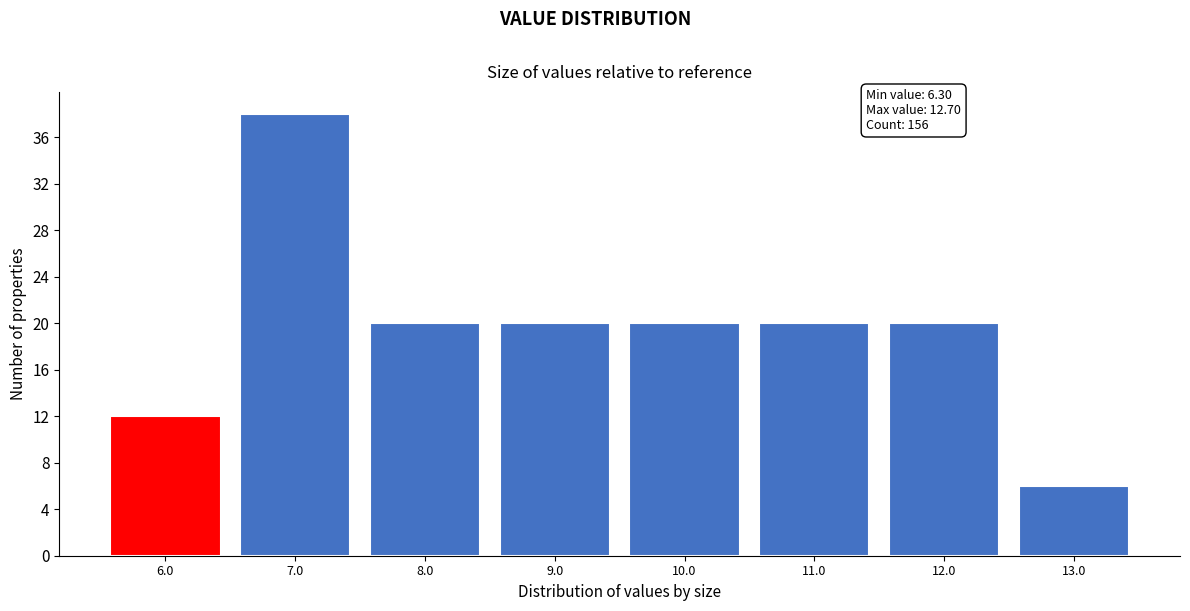

Which range on the x-axis has the tallest bar?

6.5 to 7.5